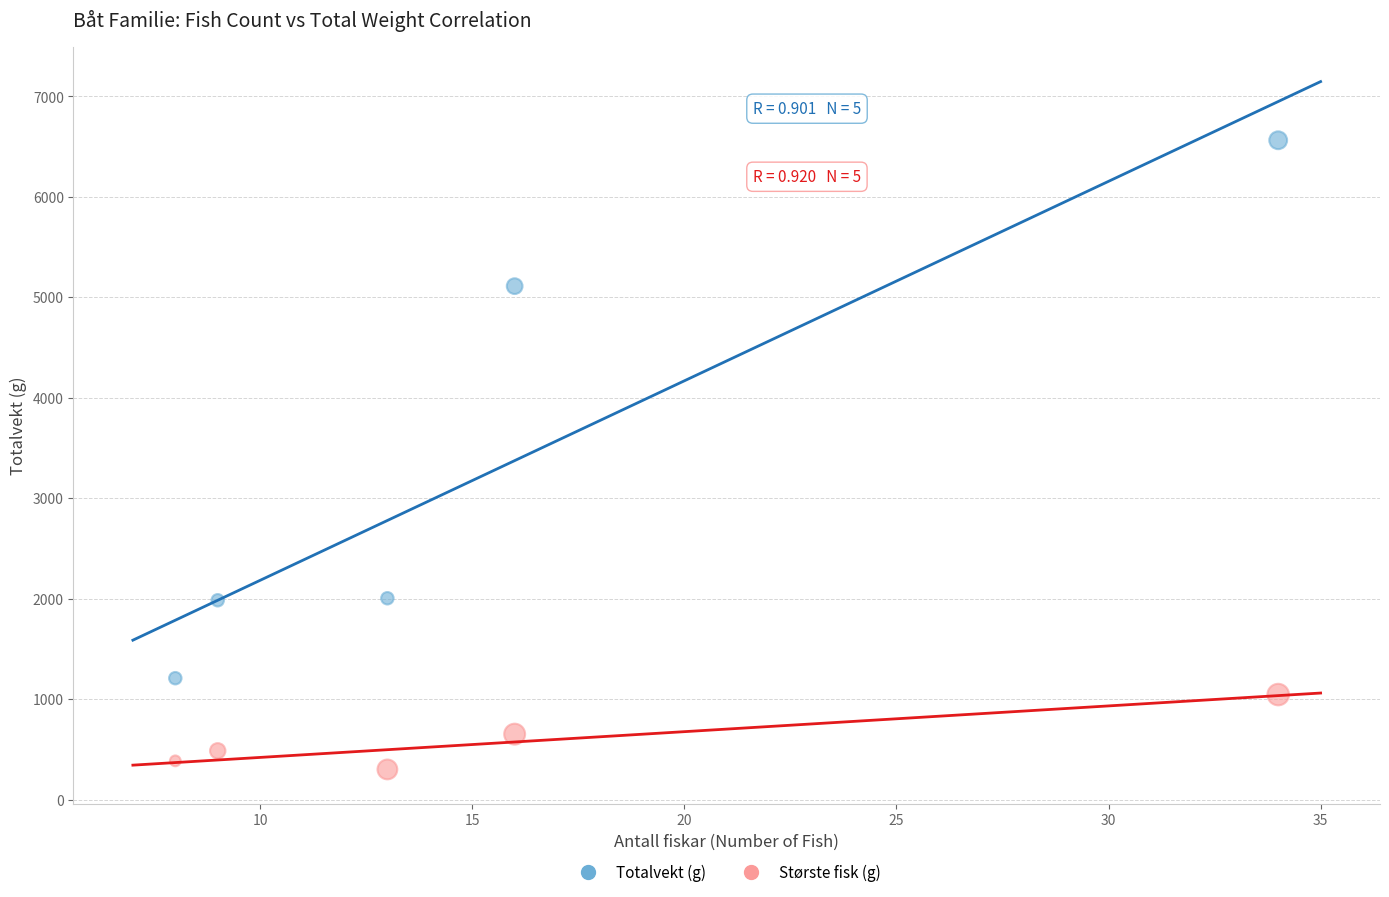

What are all the series names shown in the legend?

Totalvekt (g), Største fisk (g)